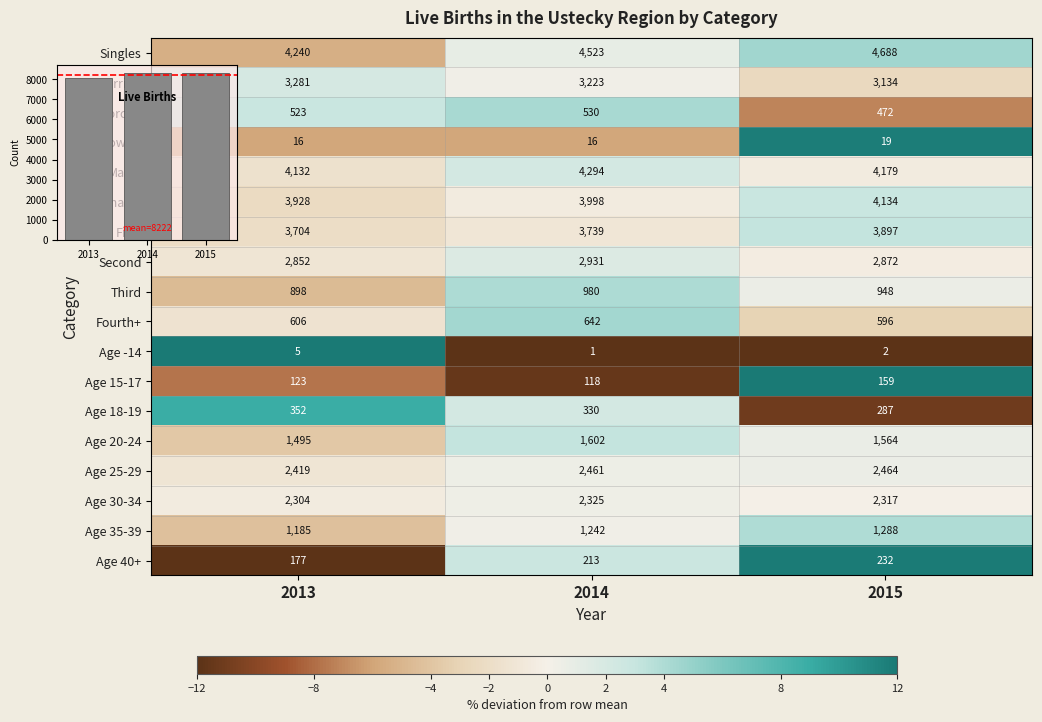

At which label does Age 20-24 reach its peak?

2014